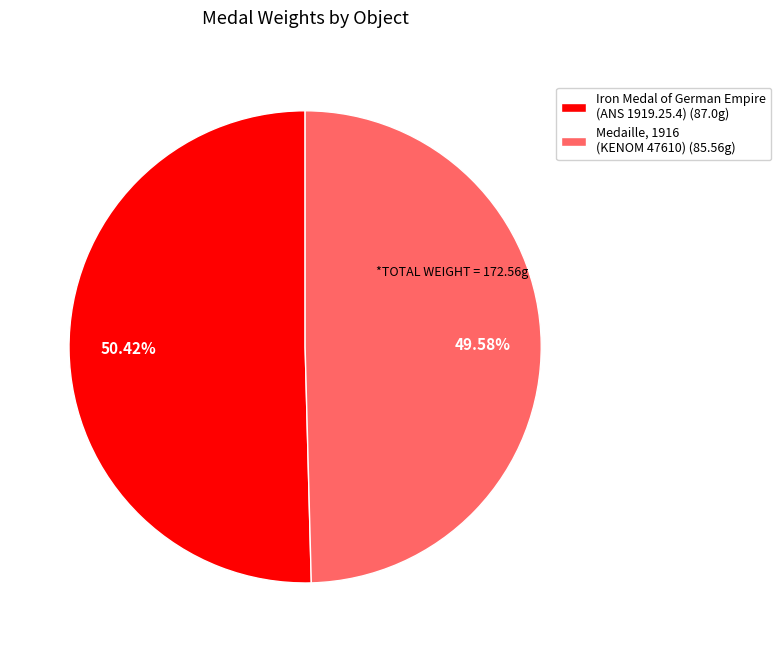

Is there any slice that represents more than half of the pie?

Yes